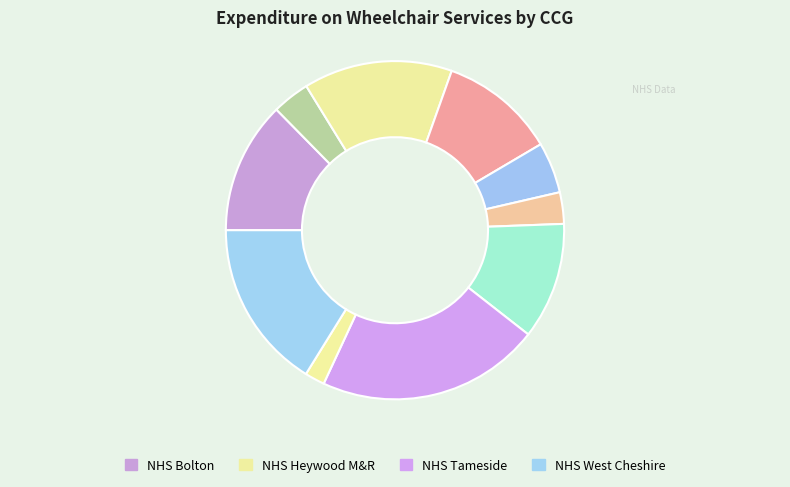

How many slices are in this pie chart?

10